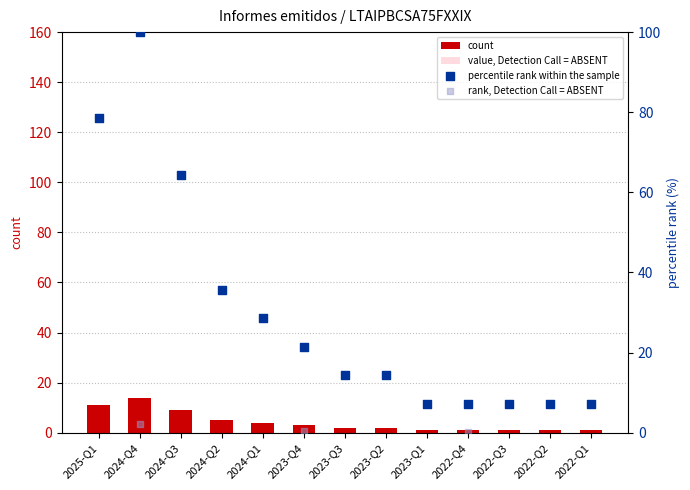

Is the value of rank, Detection Call = ABSENT at 2022-Q3 greater than the value of value, Detection Call = ABSENT at 2024-Q3?

No